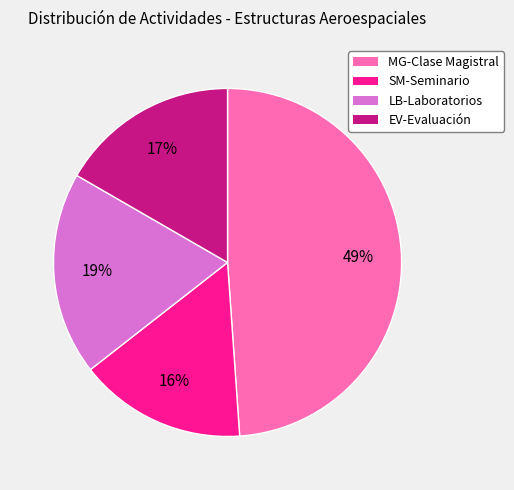

What percentage is the SM-Seminario slice, to the nearest percent?

16%